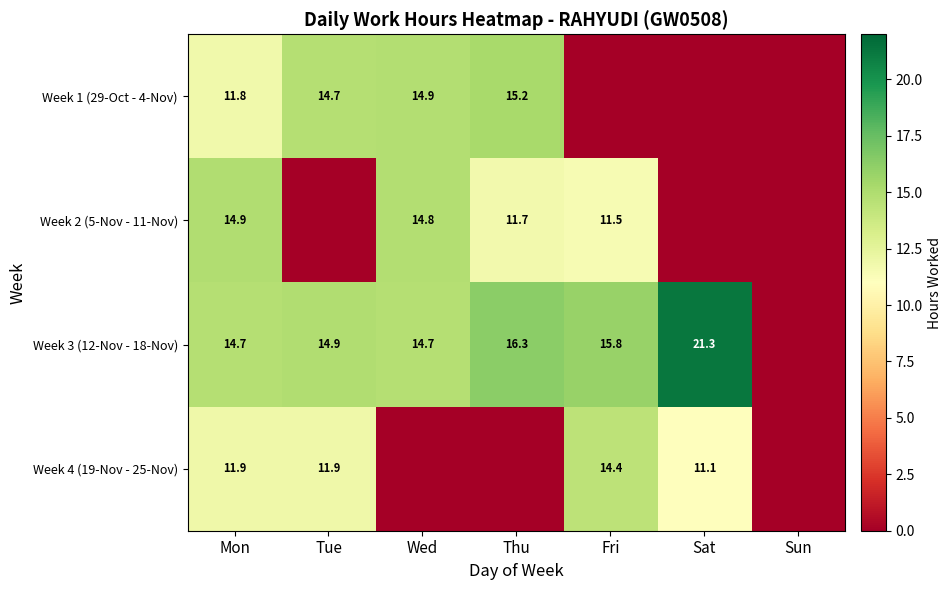

Count the number of categories in the chart.

7